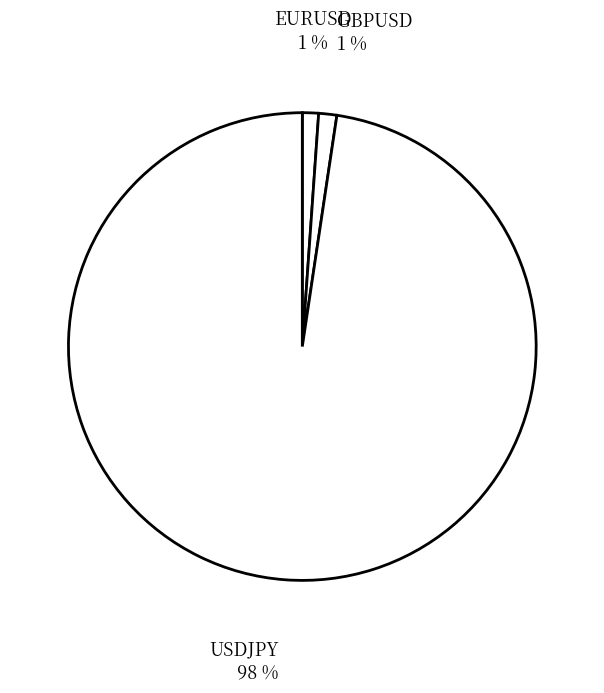

Is there a majority slice in this chart?

Yes